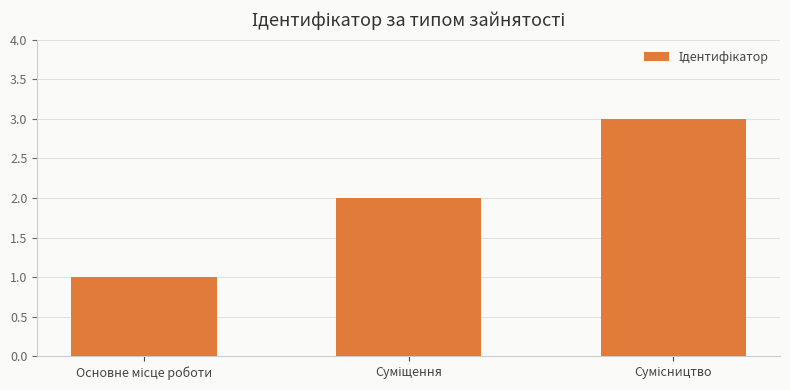

Reading left to right, list all the values displayed in this chart.

1	2	3